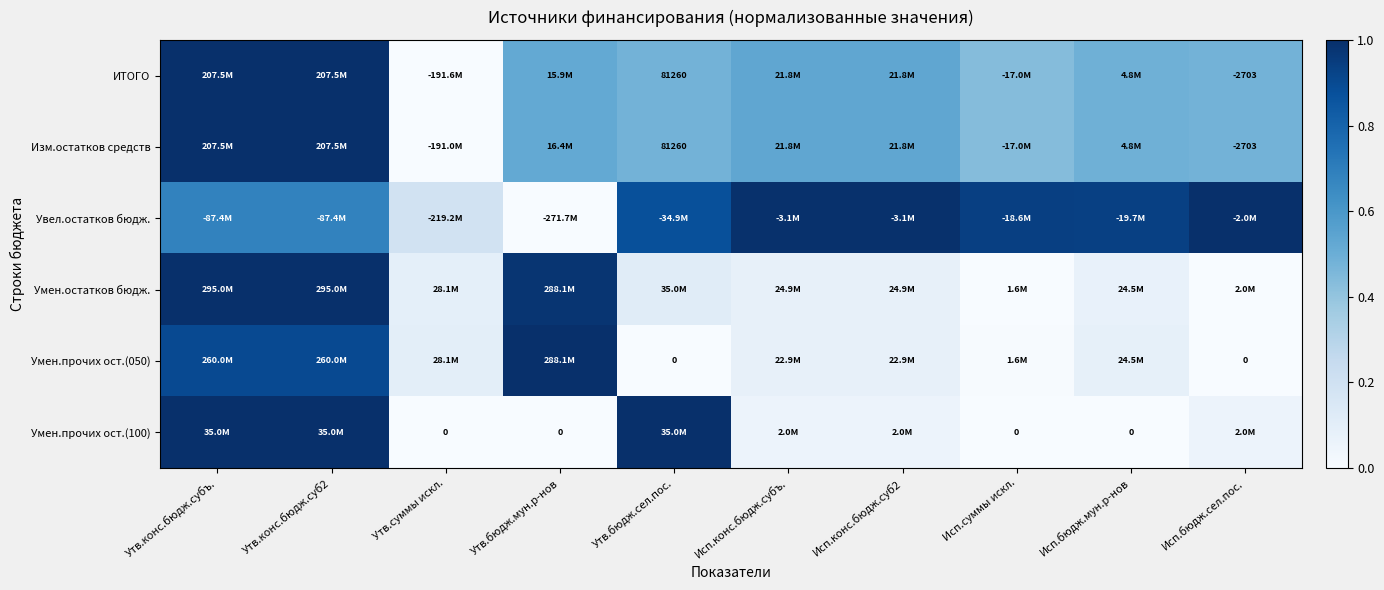

The Изм.остатков средств series shows -0.3 at Утв.суммы искл.. True or false?

False